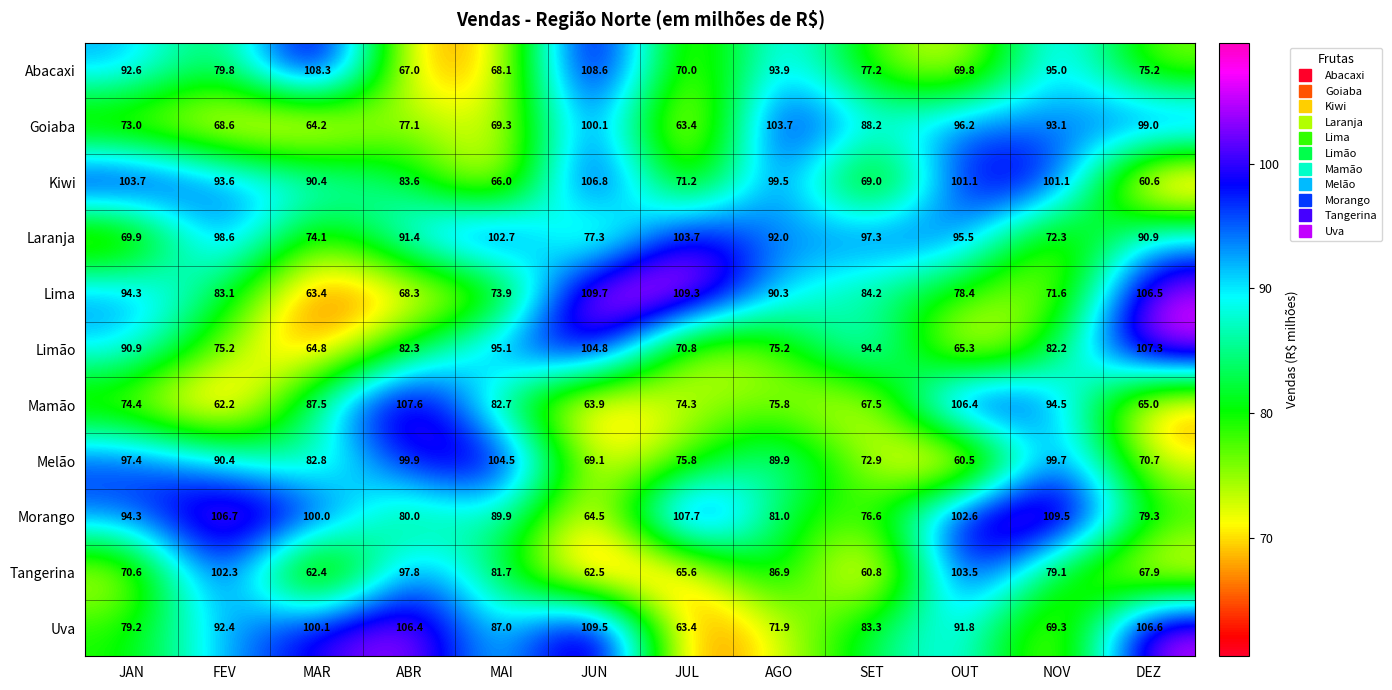

Which category has the highest value in the Mamão series?

ABR